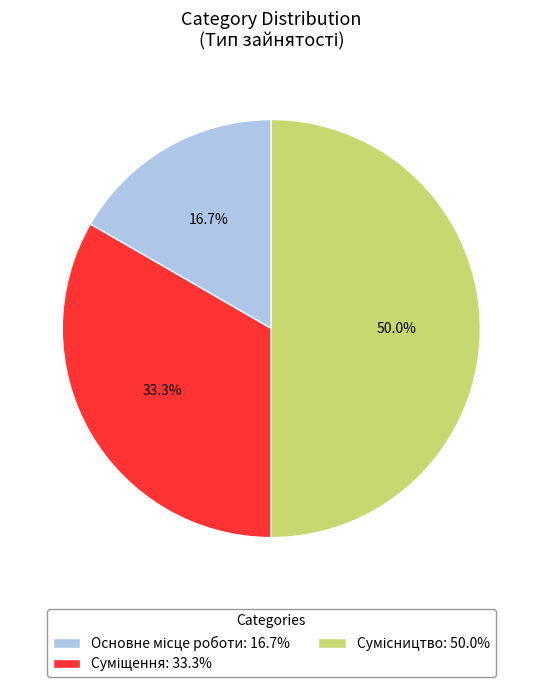

Is there any slice that represents more than half of the pie?

No